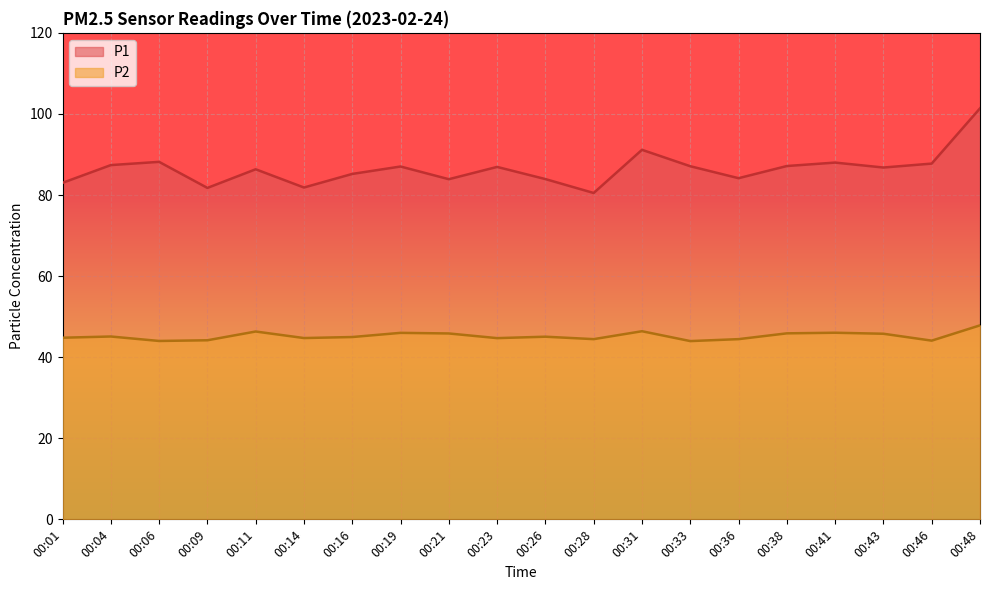

Reading left to right, list all the values displayed in this chart.

P1: 00:01=83.0	00:04=87.4	00:06=88.2	00:09=81.8	00:11=86.3	00:14=81.8	00:16=85.2	00:19=87.0	00:21=83.9	00:23=86.9	00:26=83.9	00:28=80.5	00:31=91.2	00:33=87.1	00:36=84.2	00:38=87.2	00:41=88.0	00:43=86.8	00:46=87.8	00:48=101.4
P2: 00:01=44.8	00:04=45.1	00:06=44.0	00:09=44.2	00:11=46.3	00:14=44.7	00:16=45.0	00:19=46.0	00:21=45.9	00:23=44.7	00:26=45.0	00:28=44.5	00:31=46.4	00:33=44.0	00:36=44.5	00:38=45.9	00:41=46.0	00:43=45.8	00:46=44.1	00:48=47.9